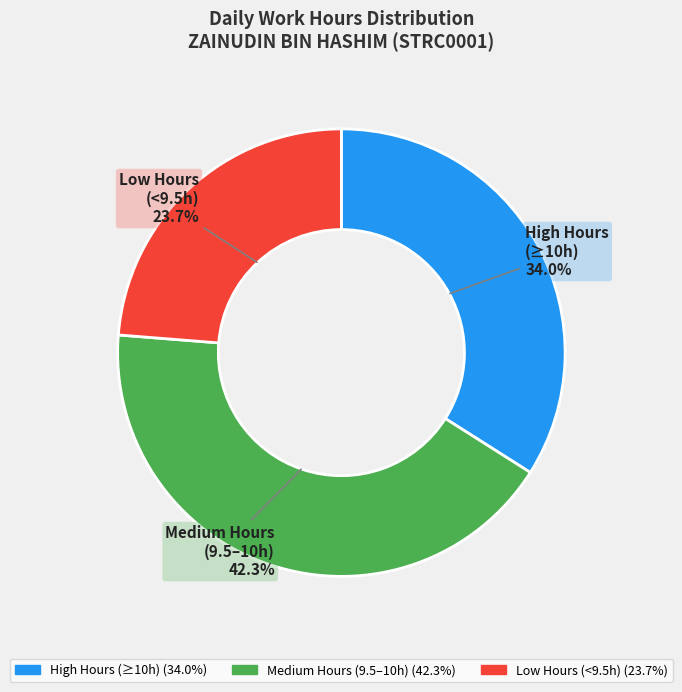

How many segments does this pie chart have?

3